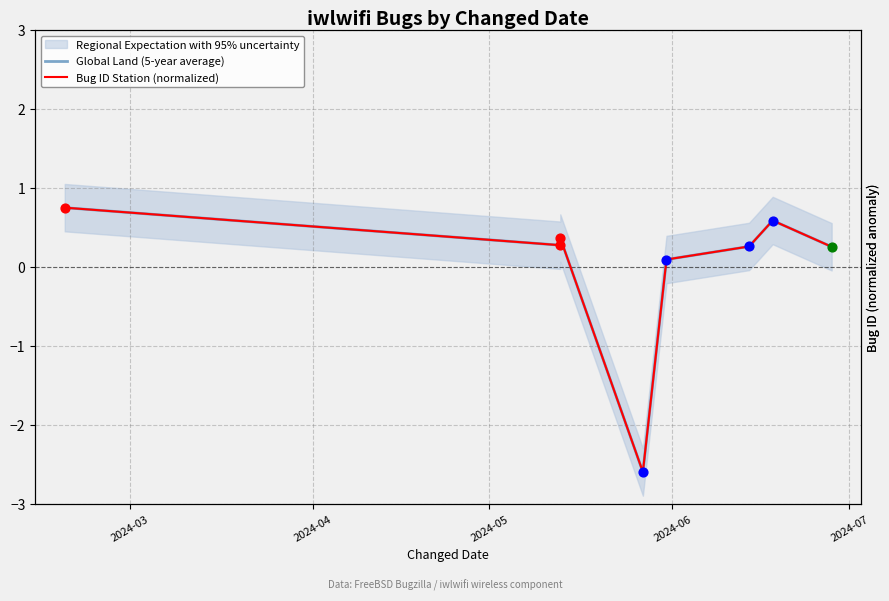

Which series has the largest total across all categories?

Global Land (5-year average)